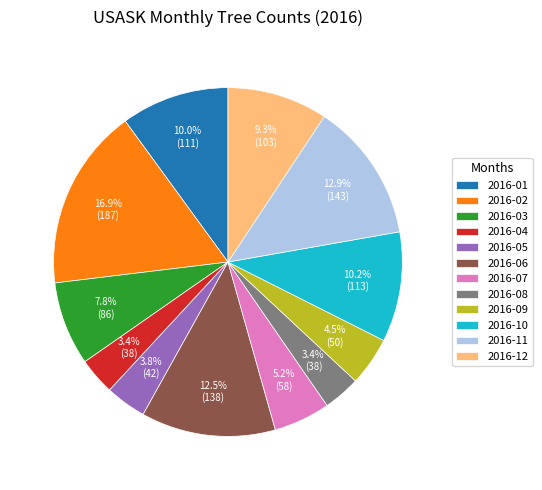

How many slices are in this pie chart?

12